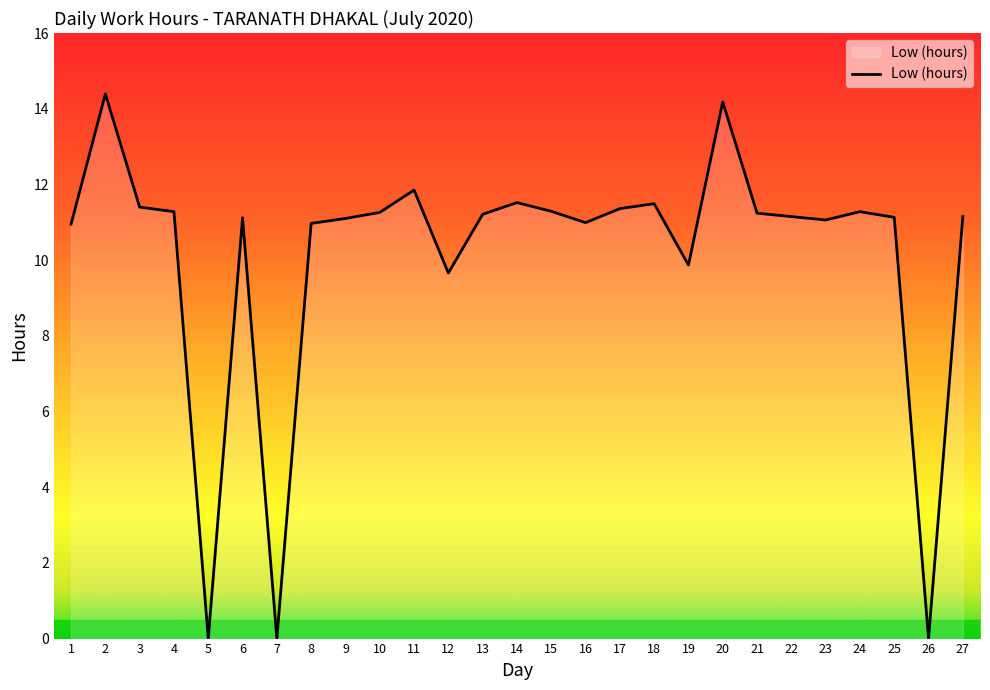

What is the difference between the second highest and second lowest values?

14.2